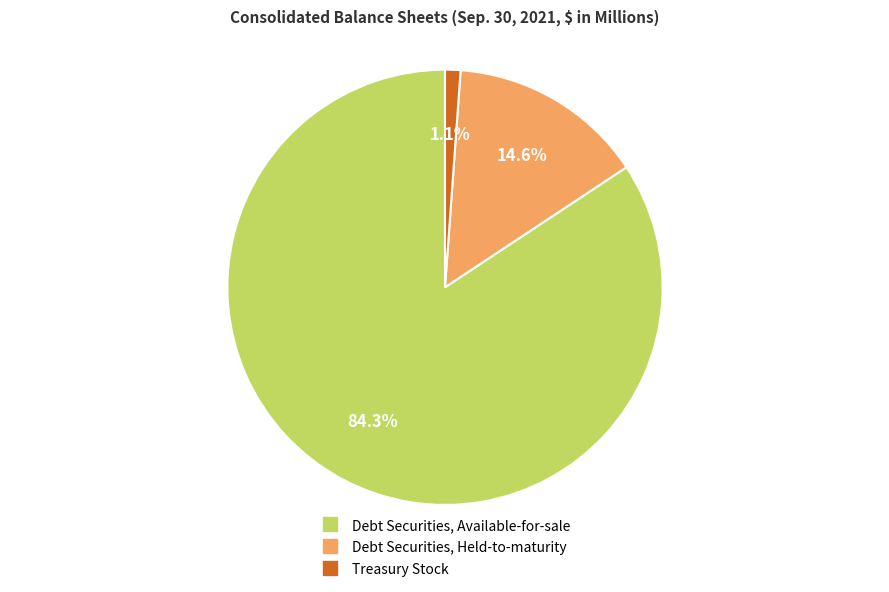

What is the largest slice in the pie chart?

Debt Securities, Available-for-sale